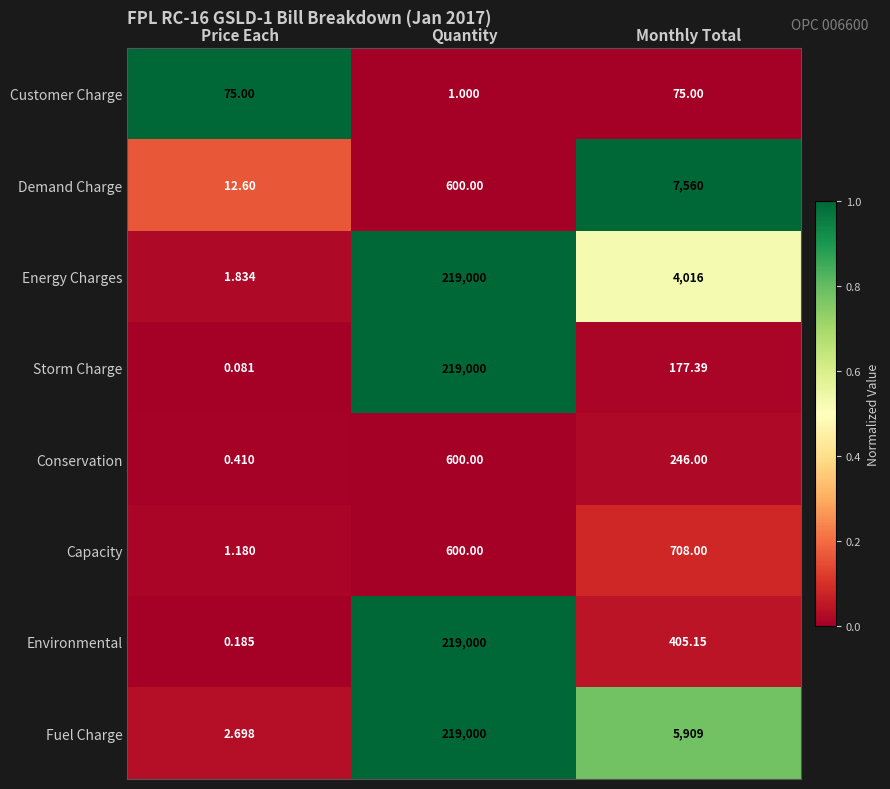

List the labels in order of Capacity value, largest first.

Monthly Total, Quantity, Price Each